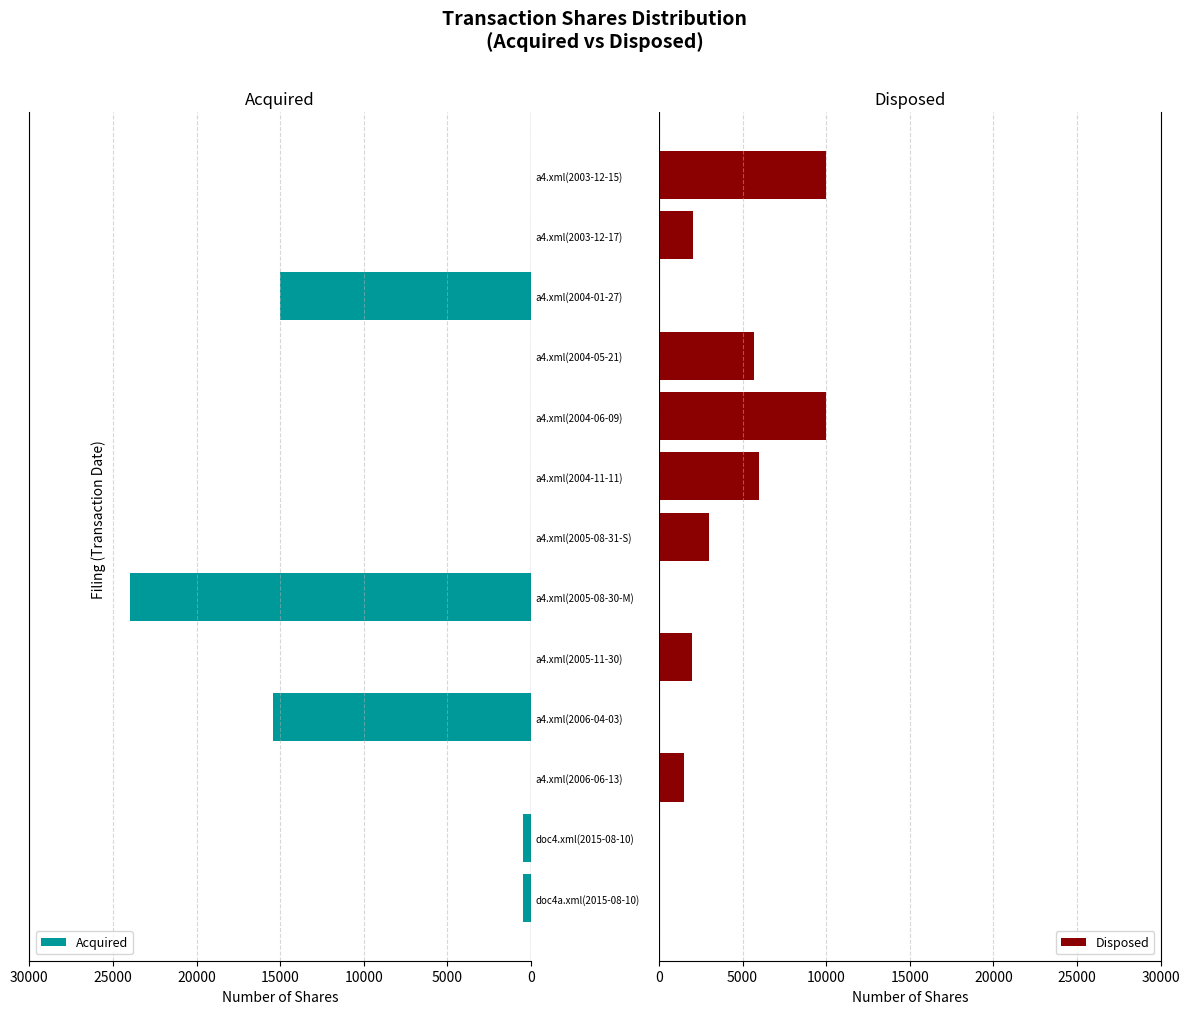

What is the difference between the maximum and second lowest values in the Disposed series?

10000